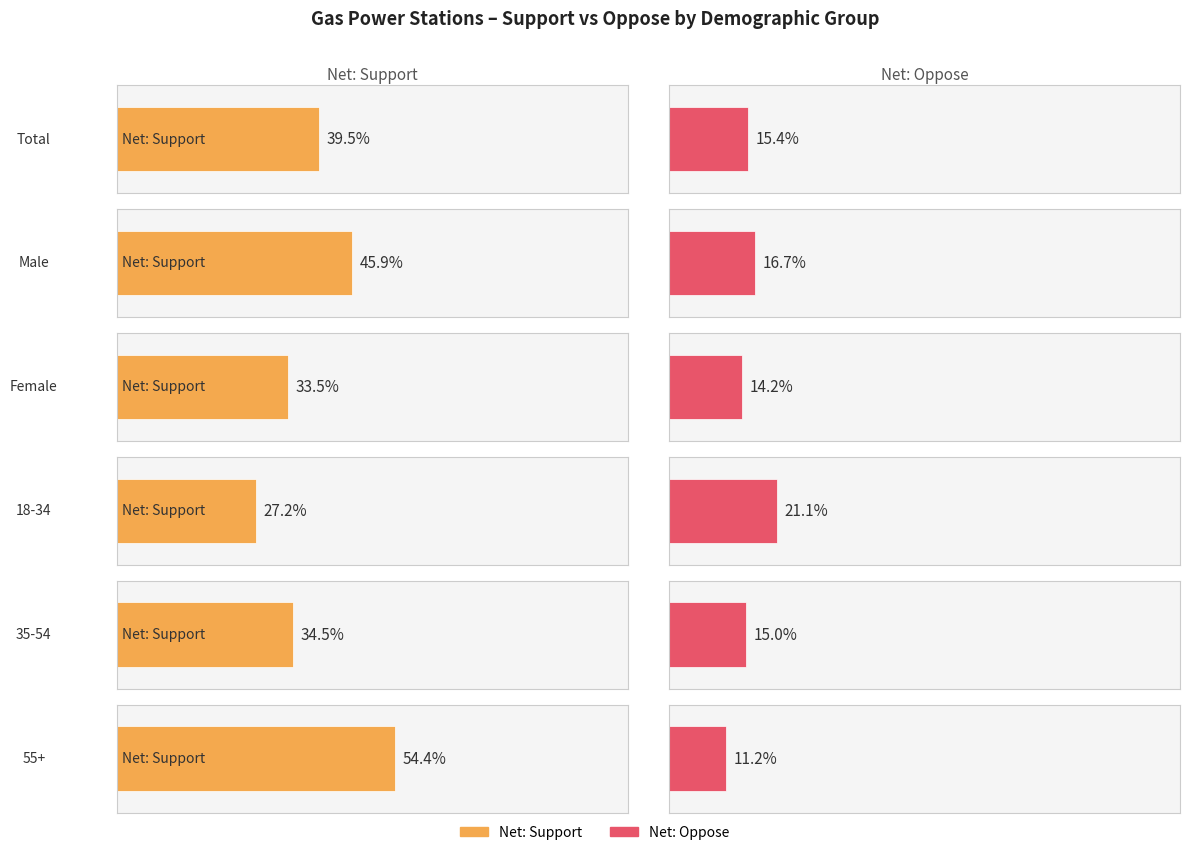

What position from the left is 35-54?

5